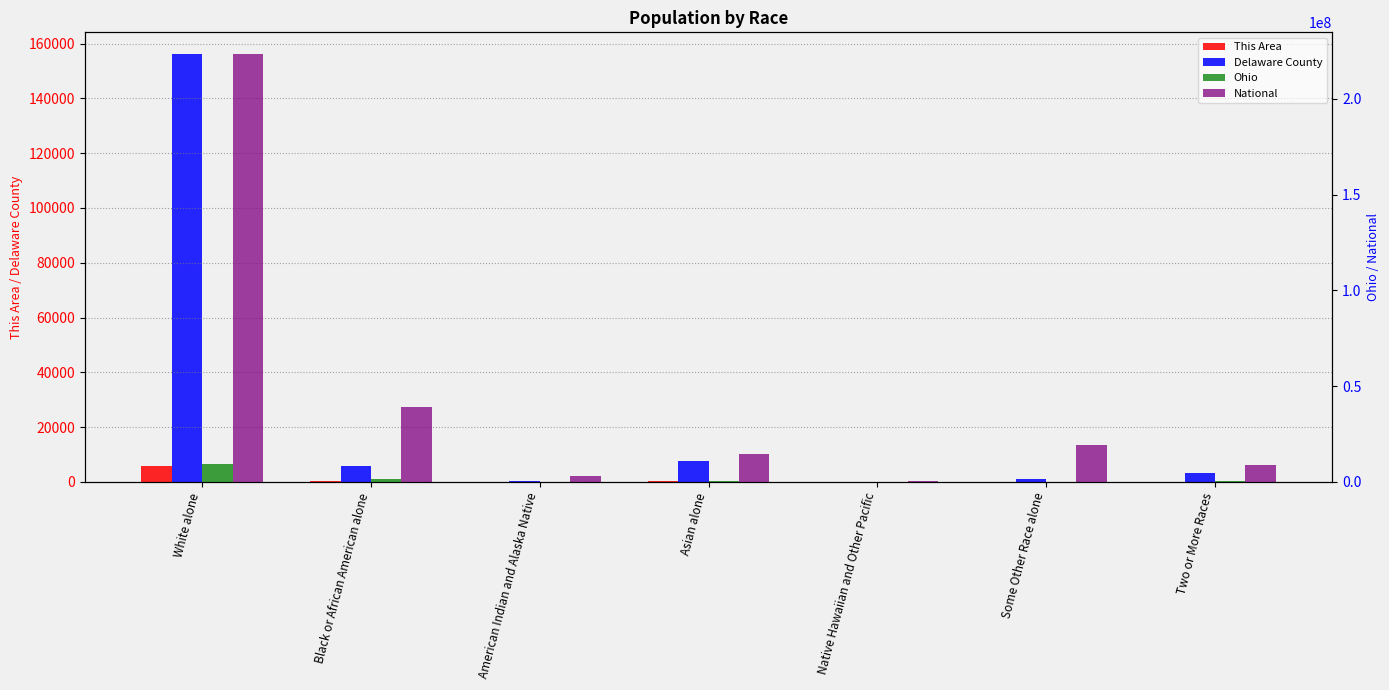

Is the value of Delaware County at Two or More Races greater than the value of This Area at Black or African American alone?

Yes